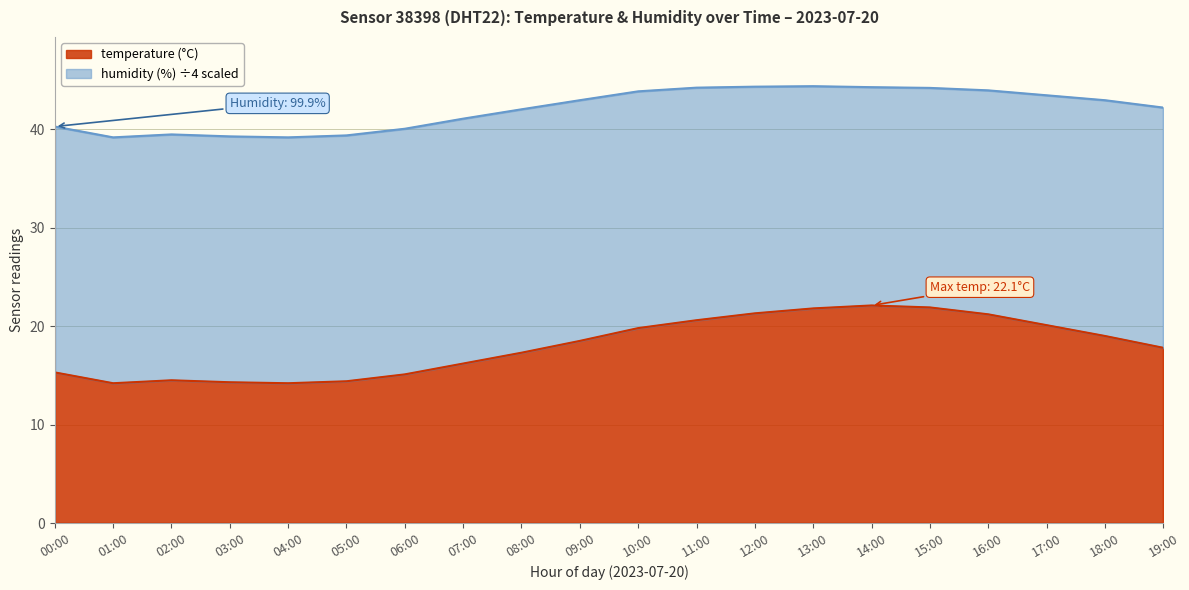

Approximately how many times larger is the value at 18:00 compared to 17:00?

0.9